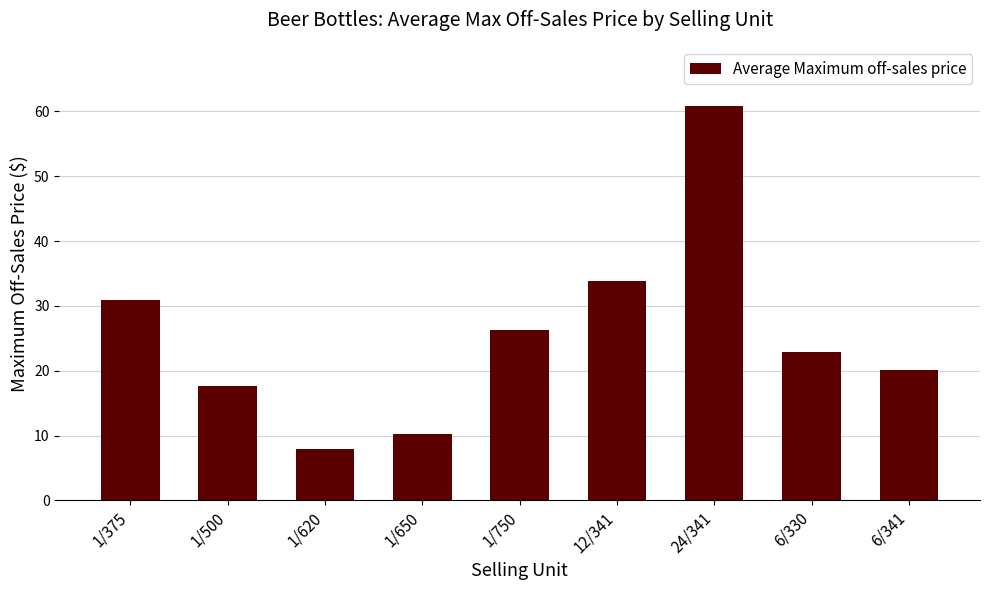

Which label corresponds to the smallest value in the chart?

1/620